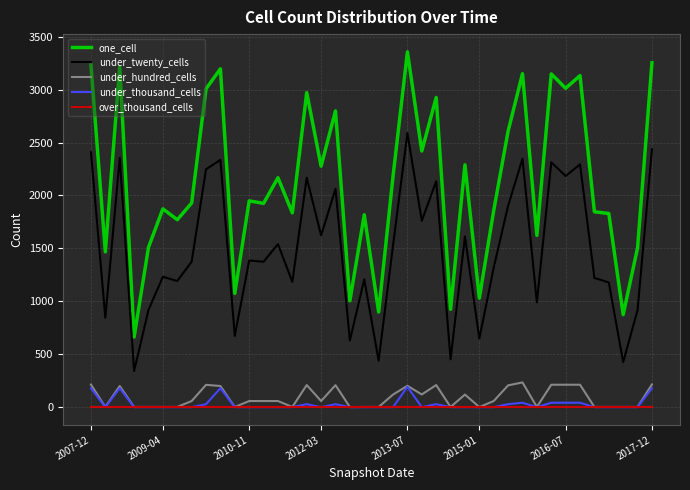

What is the maximum value for under_thousand_cells?

192